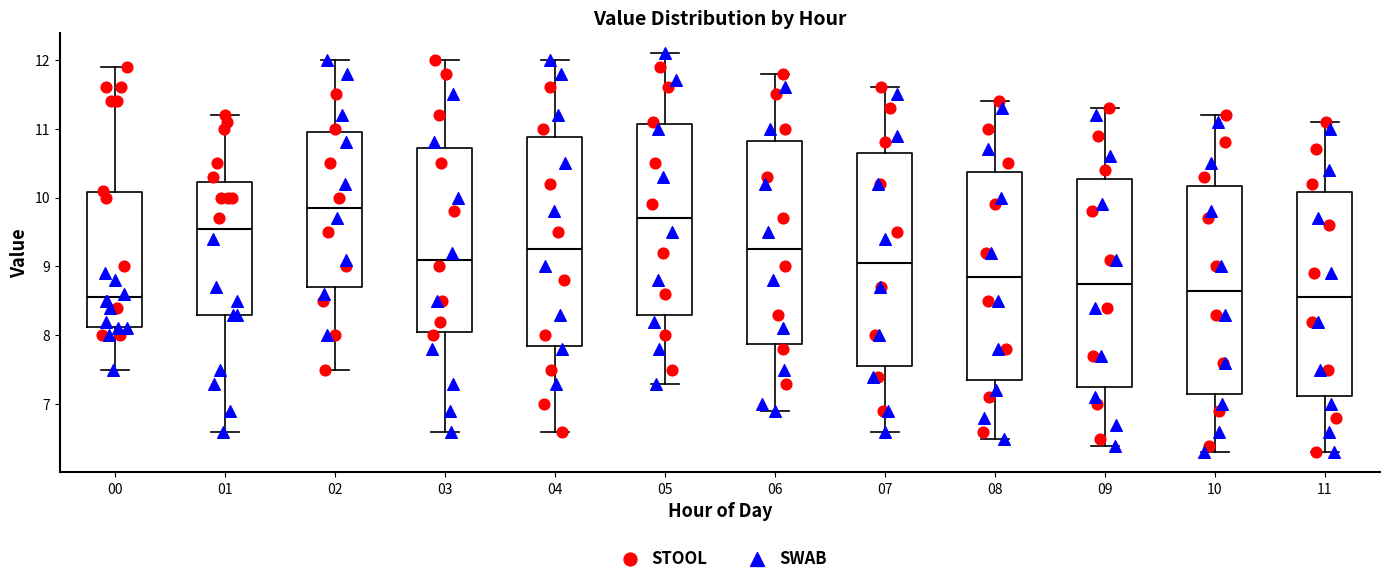

Where is the upper edge of the box at x = 08 on the y-axis? The values are not printed on the chart, so give them approximately, as read against the axis.

10.4